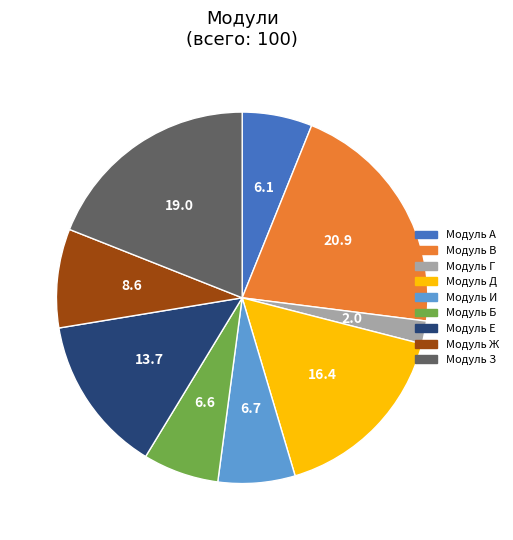

Do Модуль Е and Модуль Д together represent more than half of the pie?

No